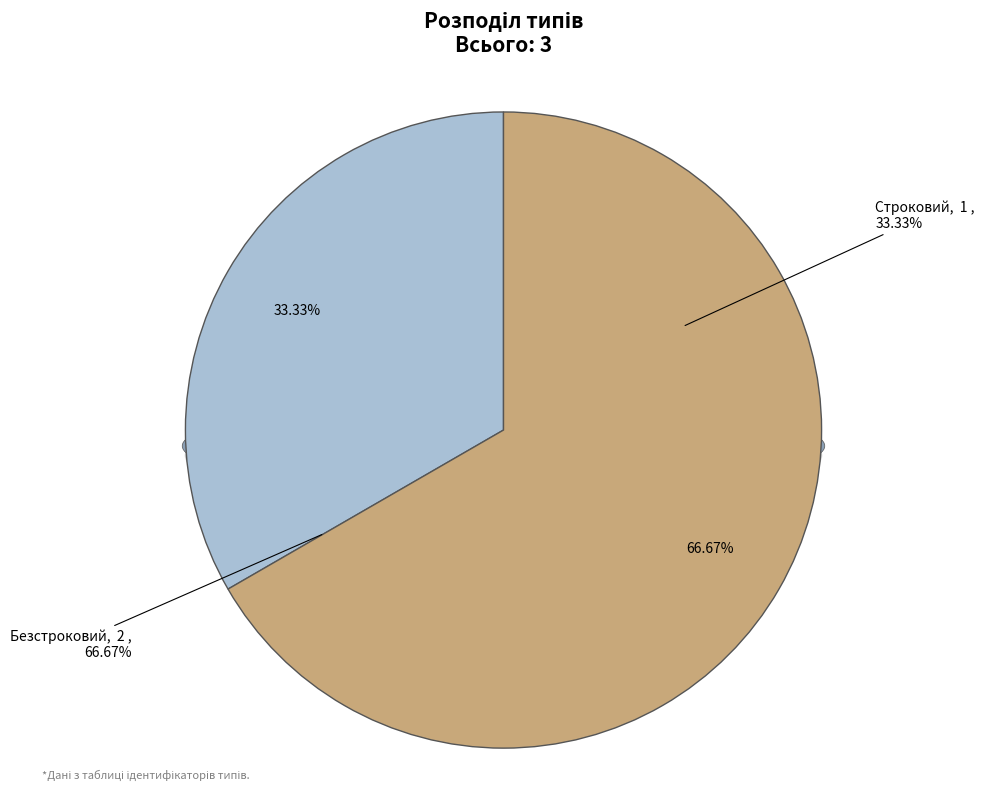

Combined, what portion of the pie is Строковий and Безстроковий?

100.0%